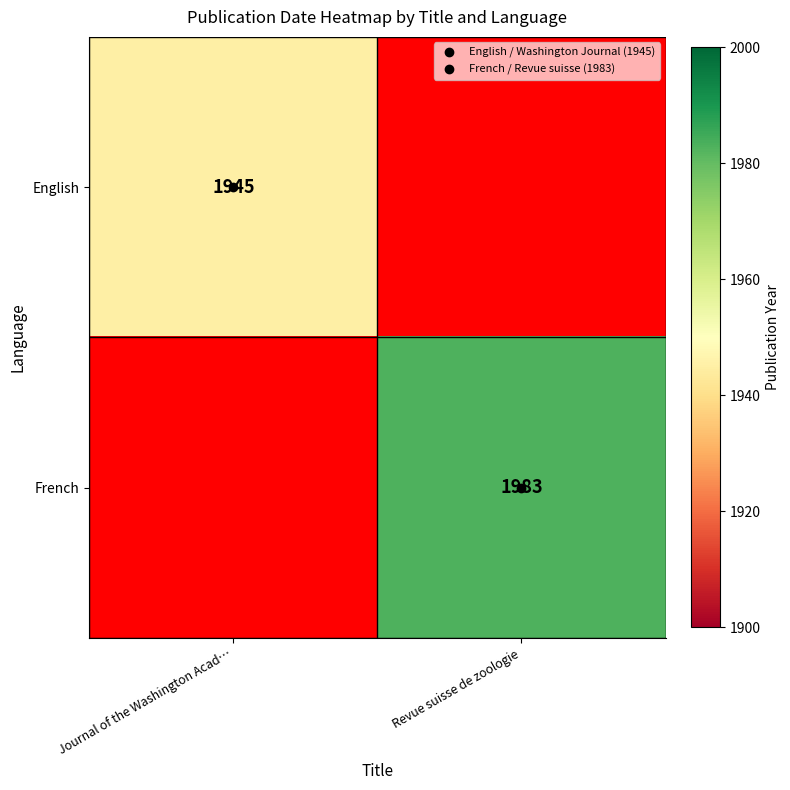

At Journal of the Washington Acad…, list the series in order from largest to smallest.

English, French